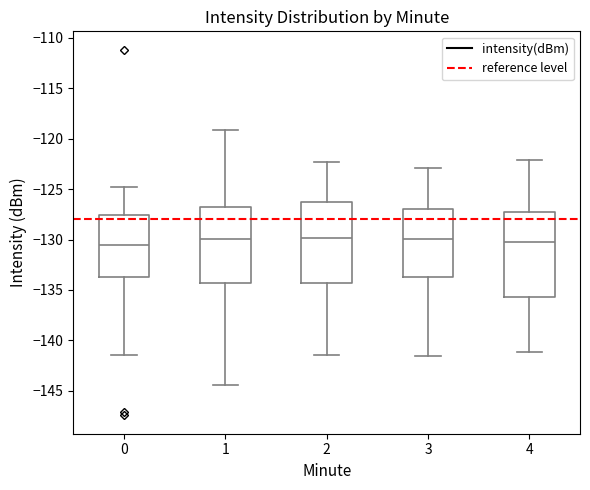

Reading left to right, read every box against the y-axis: the position of its median line, the range the box covers, and the ends of its whiskers. The values are not printed on the chart, so give them approximately, as read against the axis.

0: median -130.5, box -134.0 to -127.5, whiskers -141.5 to -125.0
1: median -130.0, box -134.5 to -126.5, whiskers -144.5 to -119.0
2: median -130.0, box -134.5 to -126.5, whiskers -141.5 to -122.5
3: median -130.0, box -133.5 to -127.0, whiskers -141.5 to -123.0
4: median -130.0, box -135.5 to -127.0, whiskers -141.0 to -122.0